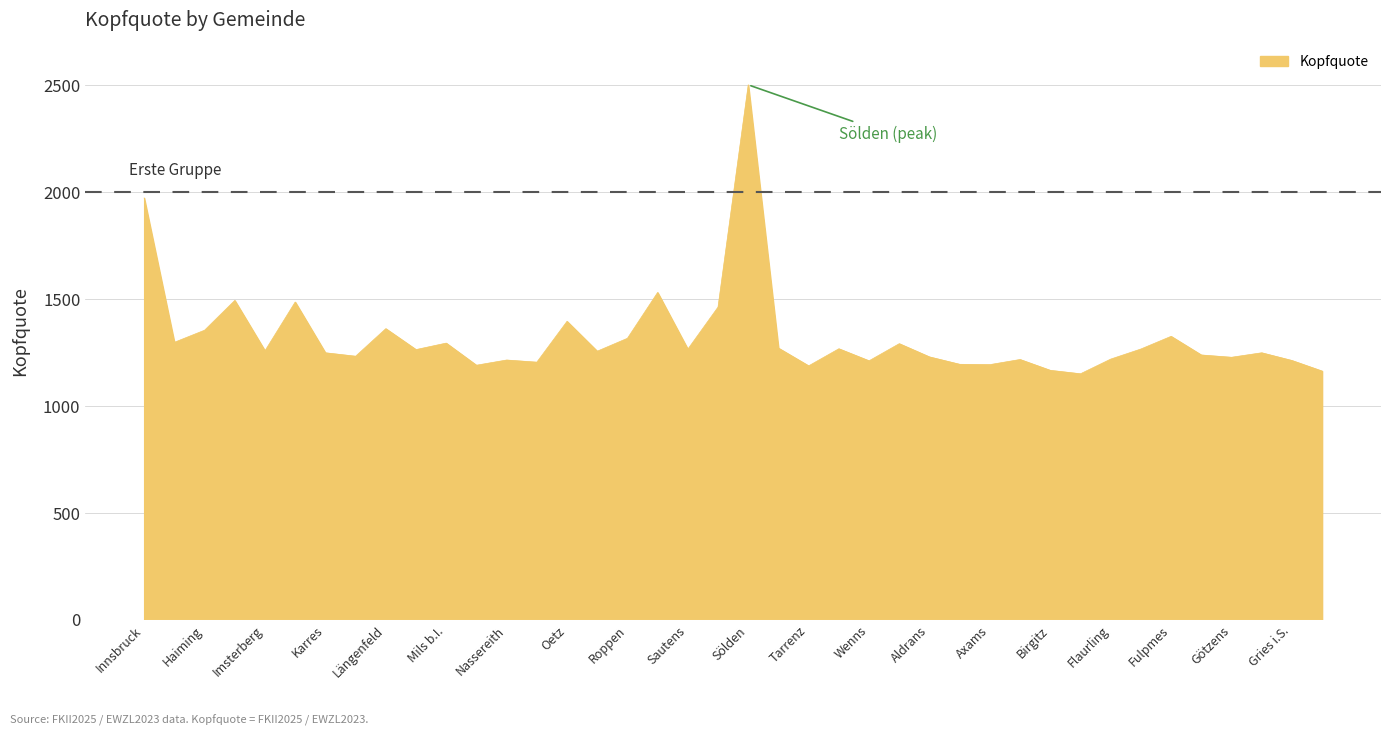

What is the greatest value displayed?

2500.4